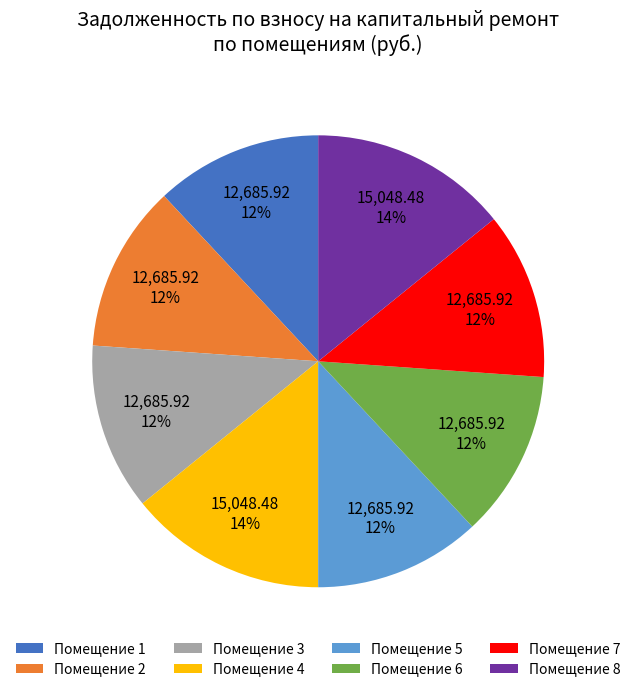

The Помещение 2 slice represents 4% of the pie. True or false?

False